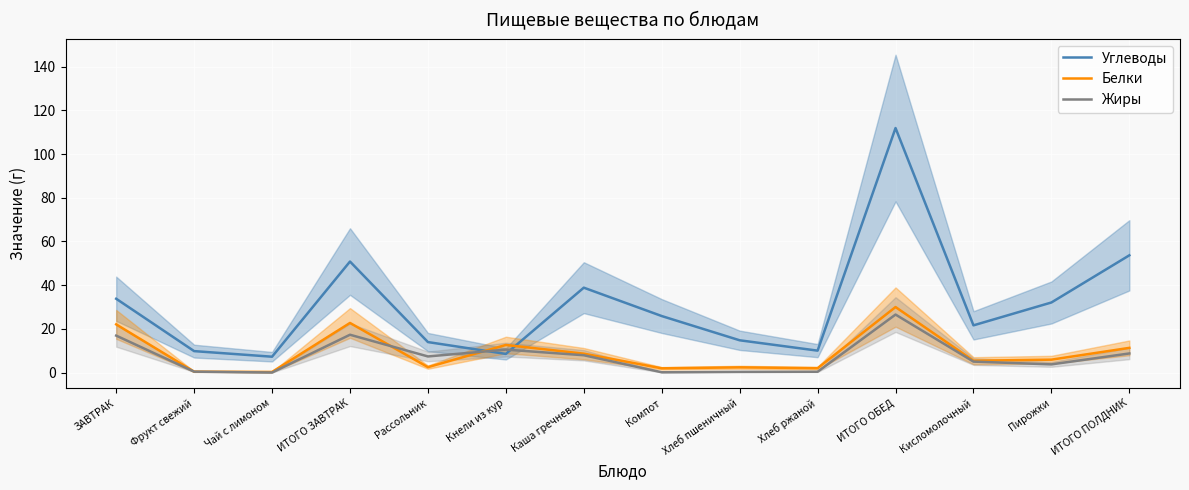

Reading left to right, what are all the values shown in this chart?

Углеводы: ЗАВТРАК=33.8	Фрукт свежий=9.8	Чай с лимоном=7.2	ИТОГО ЗАВТРАК=50.8	Рассольник=13.9	Кнели из кур=8.5	Каша гречневая=38.9	Компот=25.9	Хлеб пшеничный=14.8	Хлеб ржаной=10.0	ИТОГО ОБЕД=112.0	Кисломолочный=21.6	Пирожки=32.1	ИТОГО ПОЛДНИК=53.7
Белки: ЗАВТРАК=22.0	Фрукт свежий=0.4	Чай с лимоном=0.3	ИТОГО ЗАВТРАК=22.7	Рассольник=2.5	Кнели из кур=12.6	Каша гречневая=8.6	Компот=1.9	Хлеб пшеничный=2.4	Хлеб ржаной=2.0	ИТОГО ОБЕД=30.0	Кисломолочный=5.4	Пирожки=5.9	ИТОГО ПОЛДНИК=11.3
Жиры: ЗАВТРАК=16.9	Фрукт свежий=0.4	Чай с лимоном=0.0	ИТОГО ЗАВТРАК=17.3	Рассольник=7.4	Кнели из кур=10.5	Каша гречневая=7.9	Компот=0.1	Хлеб пшеничный=0.3	Хлеб ржаной=0.4	ИТОГО ОБЕД=26.5	Кисломолочный=5.0	Пирожки=3.7	ИТОГО ПОЛДНИК=8.7